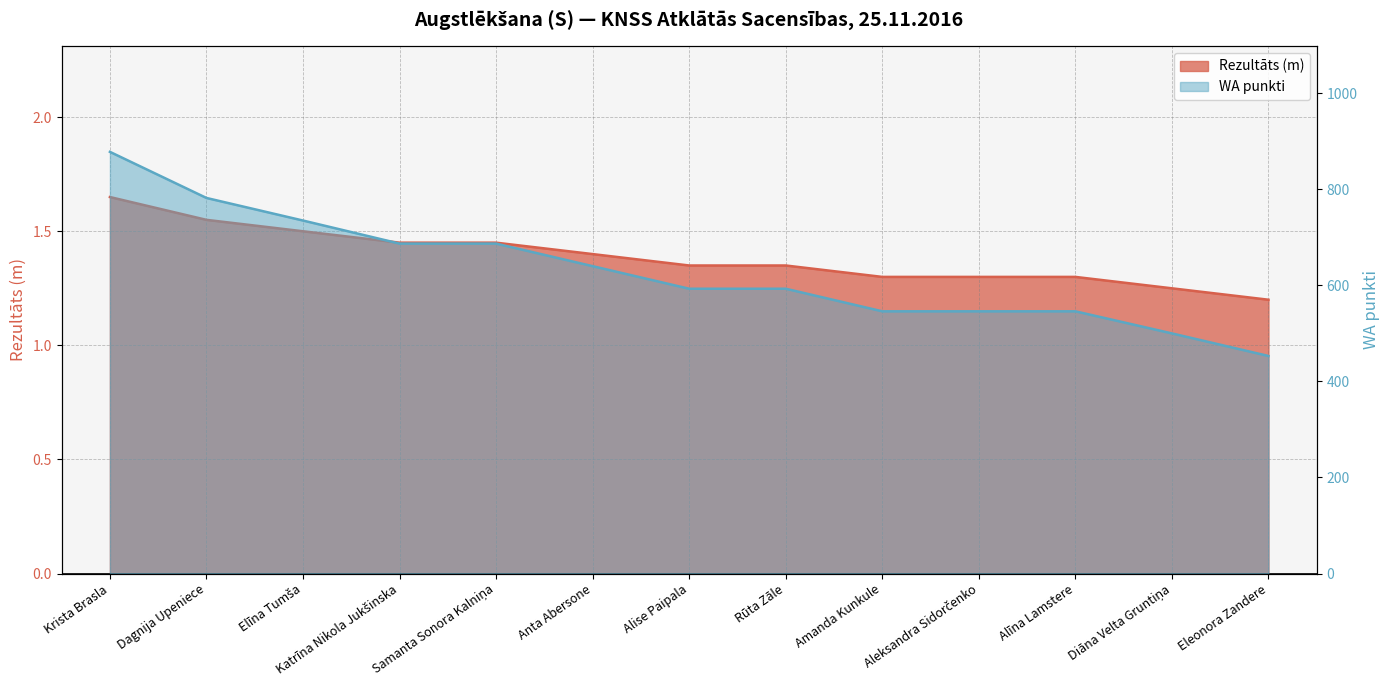

True or false: Rezultāts has more than 2 interior local peaks.

False